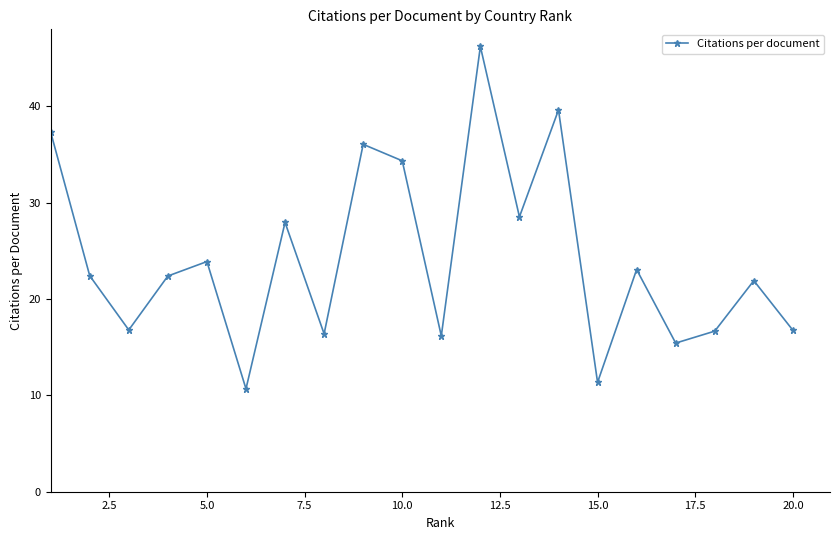

What is the difference between the maximum and second lowest values?

34.9